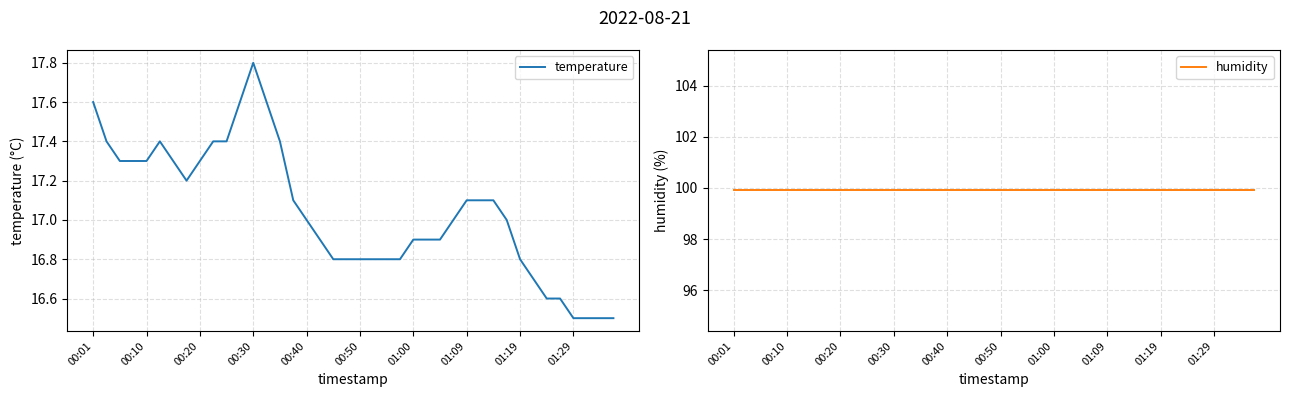

How many lines are shown in the chart?

2